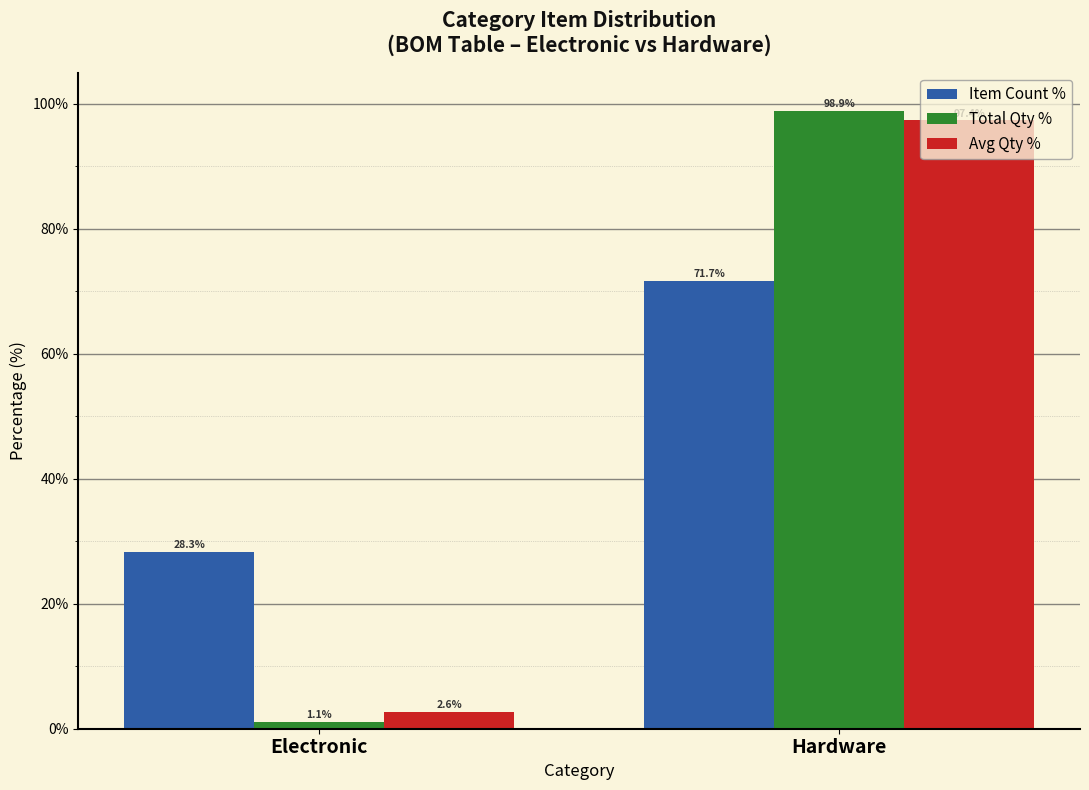

What is the label of the 1st bar from the left?

Electronic